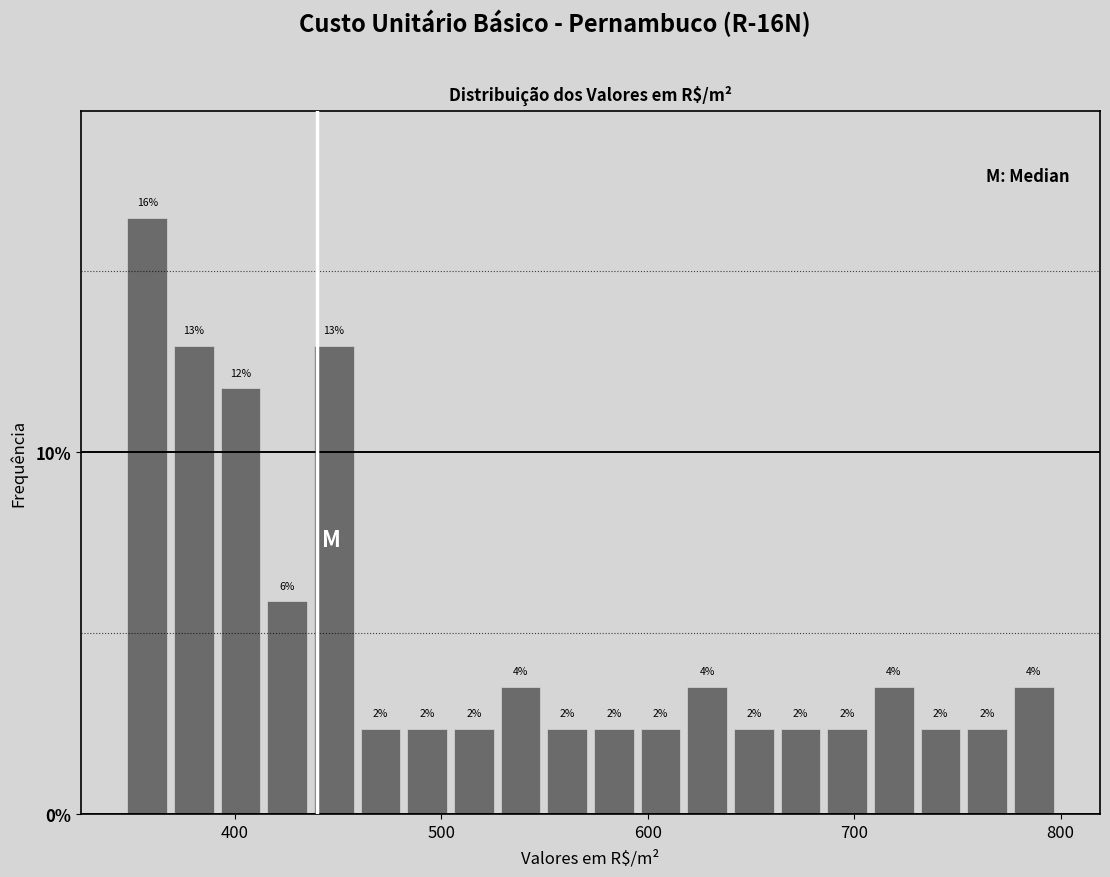

Read against the x-axis, roughly where is the centre of the tallest bar?

360